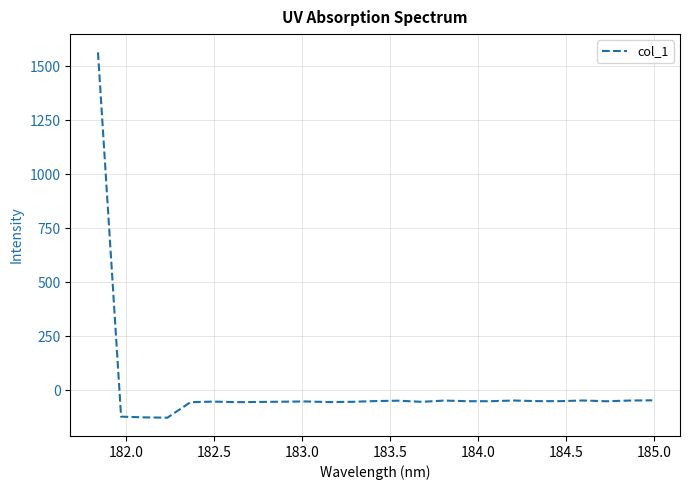

What is the difference between the maximum and minimum values?

1691.4